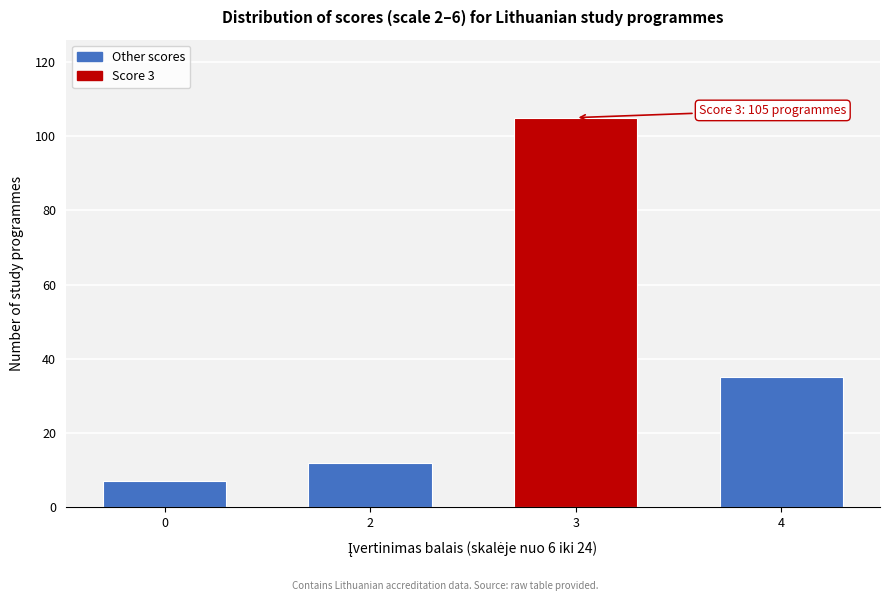

Reading left to right, transcribe all the data shown in this chart.

0=7	2=12	3=105	4=35